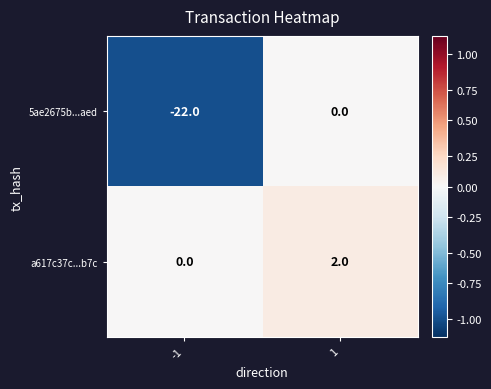

What value does the 5ae2675b...aed series have at -1, to the nearest 10?

-20